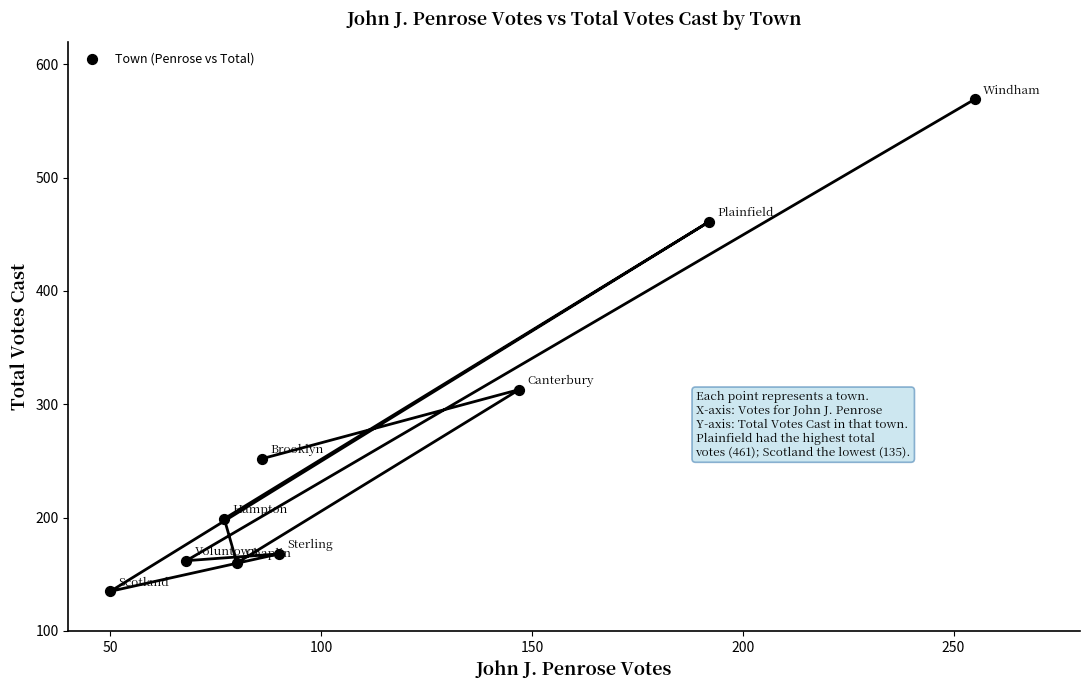

What Y value in the scatter plot is closest to 352?

313